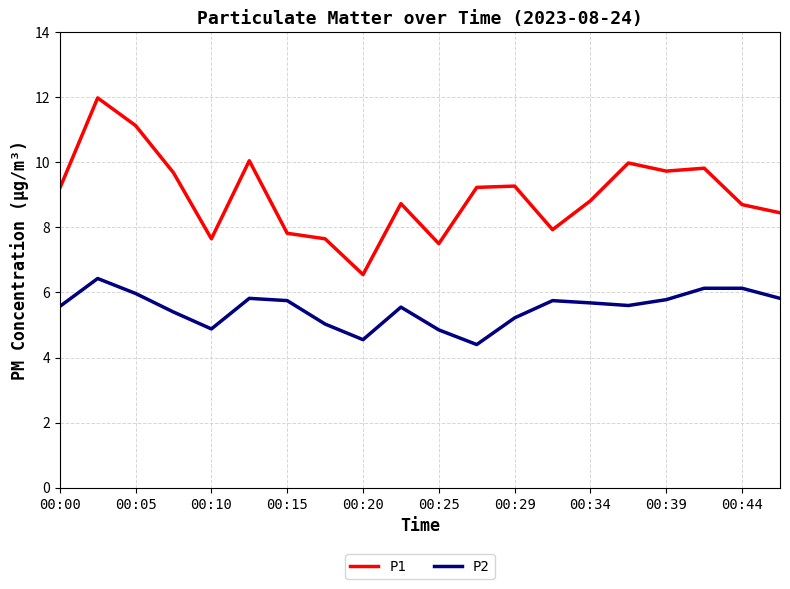

True or false: P1 has more than 0 interior local peaks.

True